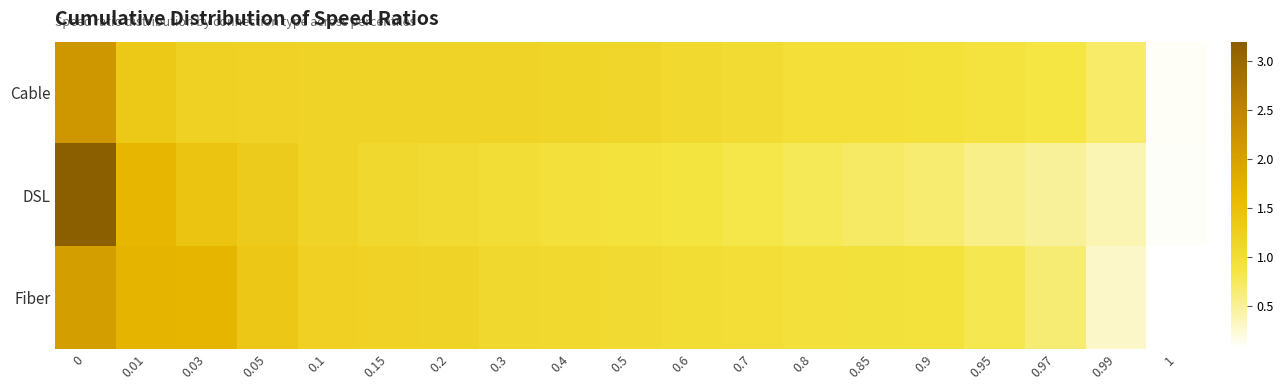

How many categories are shown in the chart?

19